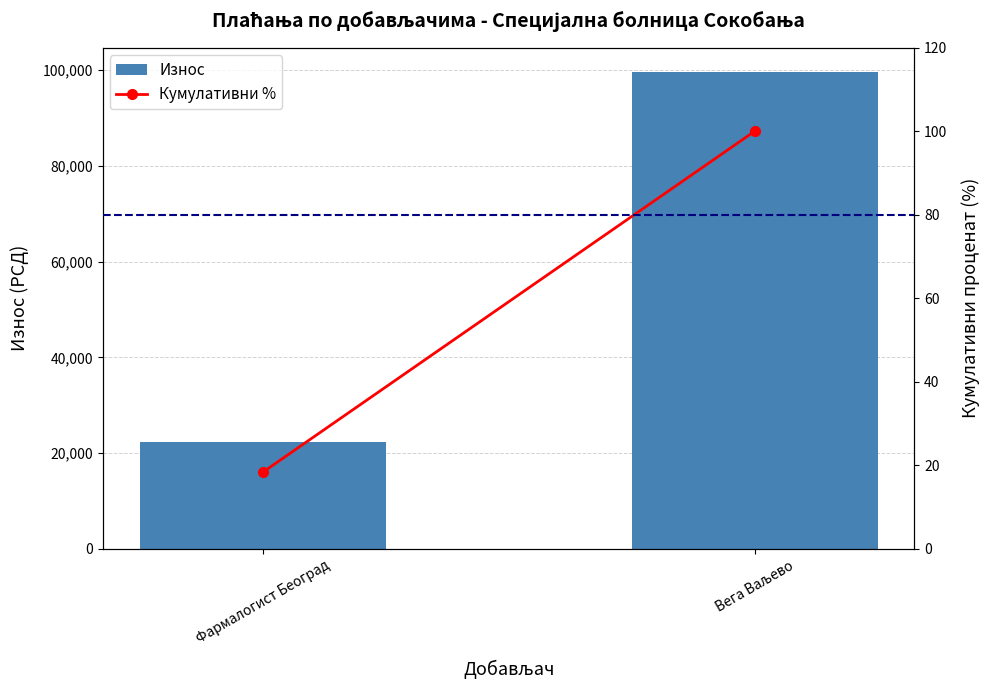

Rank the series by their maximum value, from lowest to highest.

Кумулативни %, Износ